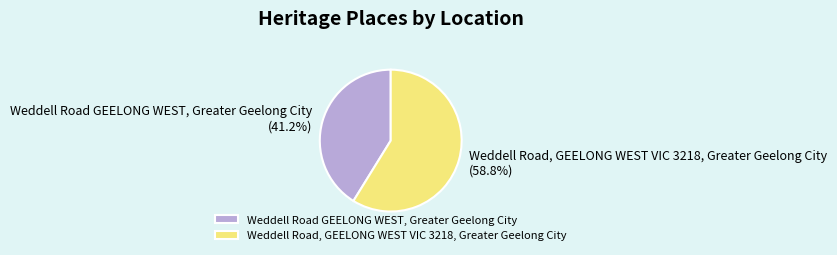

The Weddell Road GEELONG WEST, Greater Geelong City slice represents 41% of the pie. True or false?

True